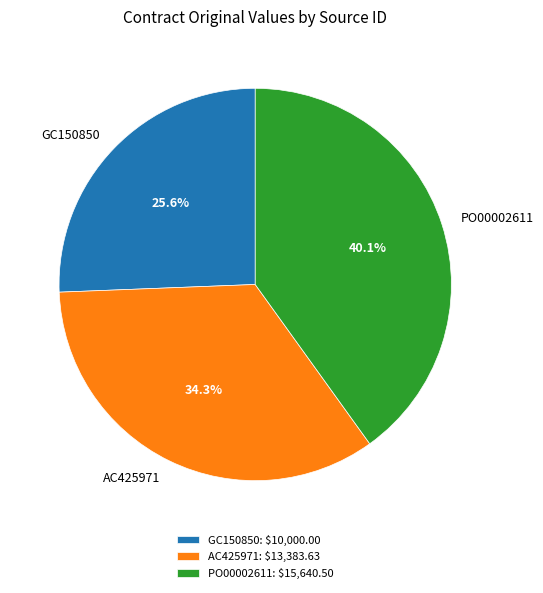

Approximately how many times larger is the value at PO00002611 compared to AC425971?

1.2